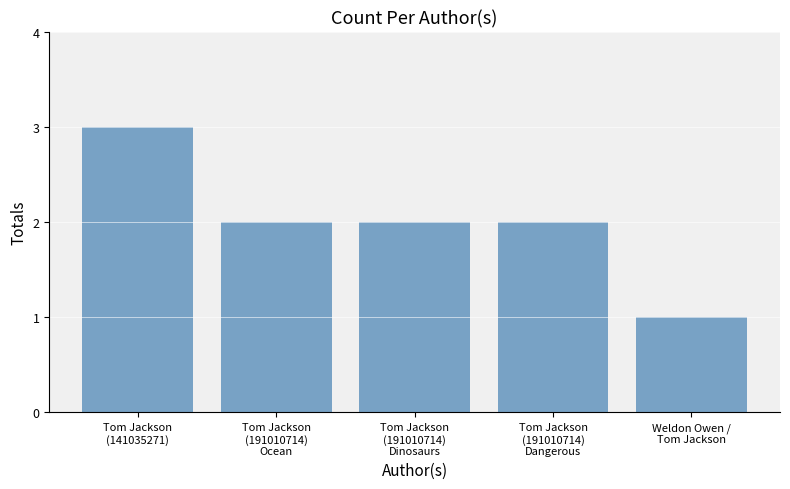

What is the greatest value displayed?

3